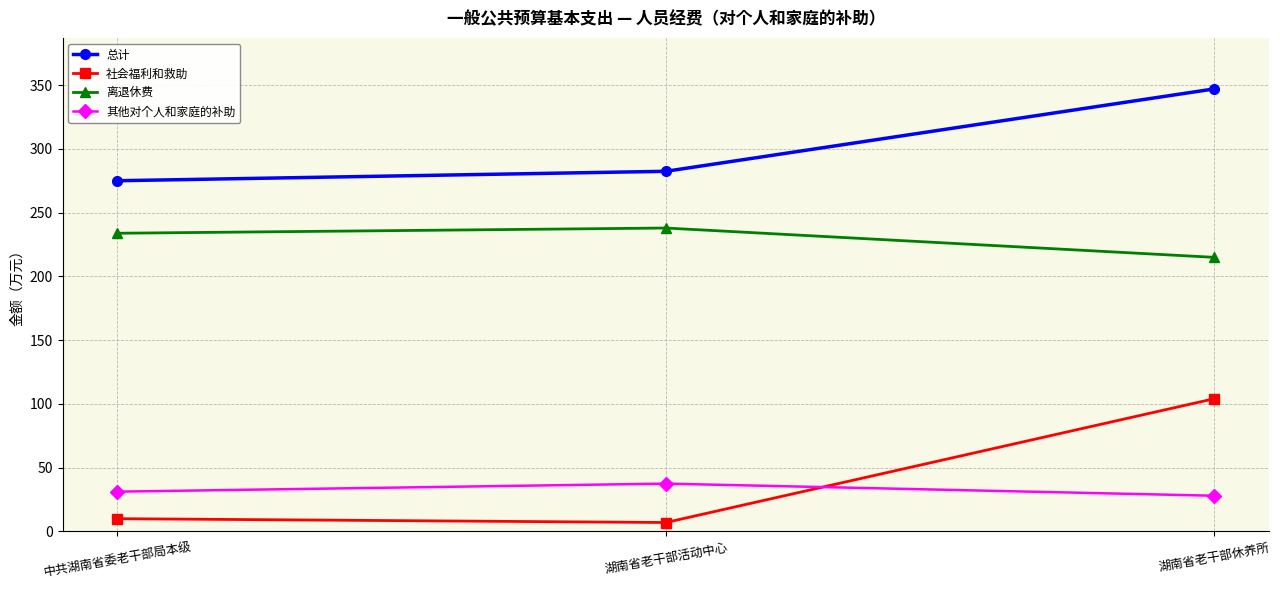

At which label is 总计 closest to 311?

湖南省老干部活动中心